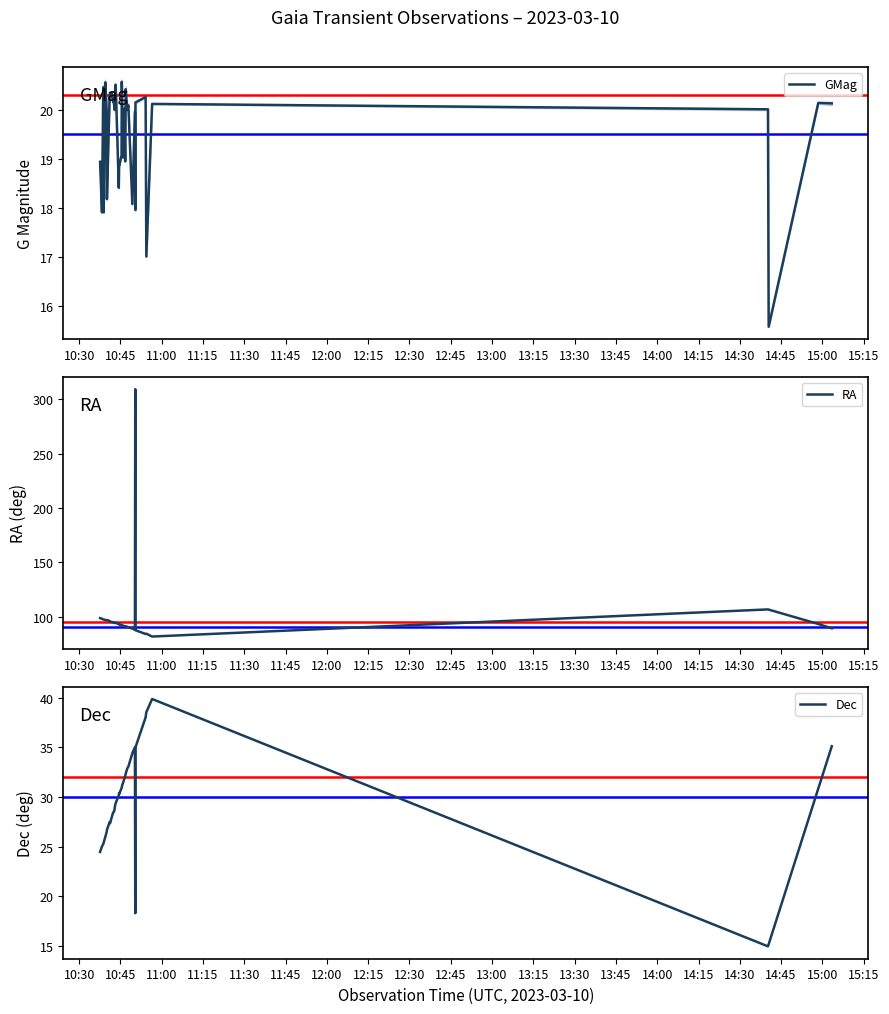

What is the highest value of the RA series?

309.5